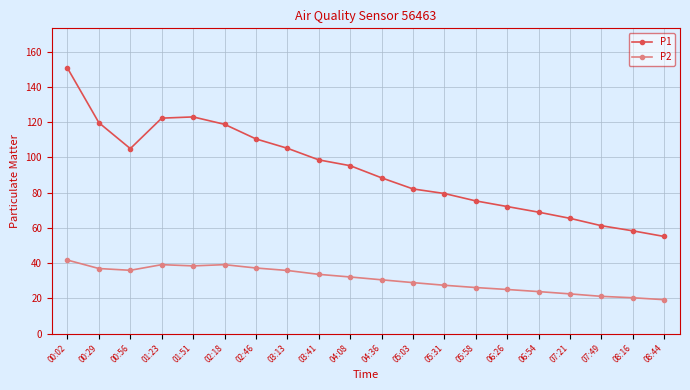

What is the total value across all series at 04:08?

127.4